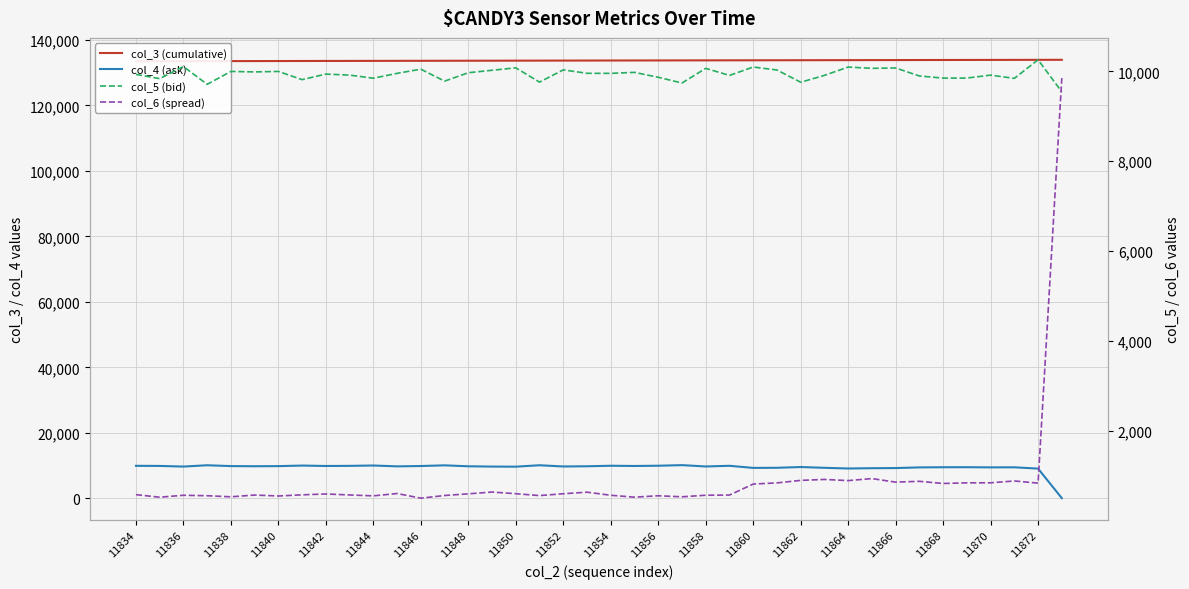

Does the chart display data point markers on the line(s)?

No